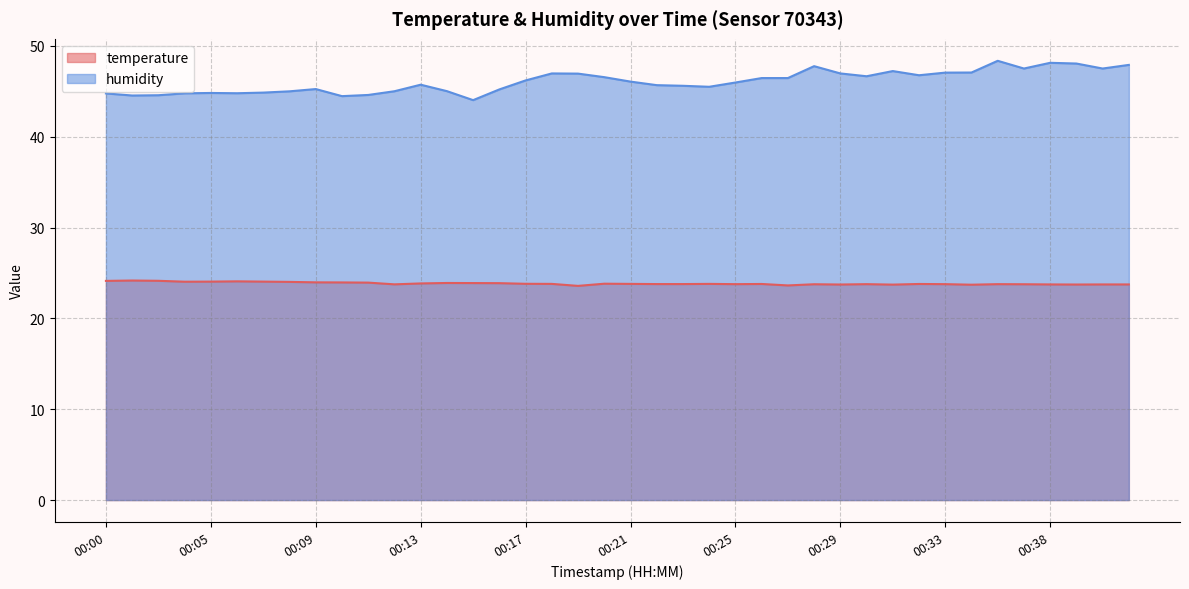

What is the value of the humidity point at the 34th from the left?

47.1